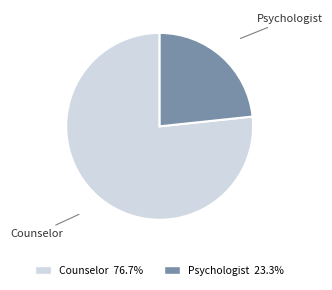

Is there any slice that represents more than half of the pie?

Yes